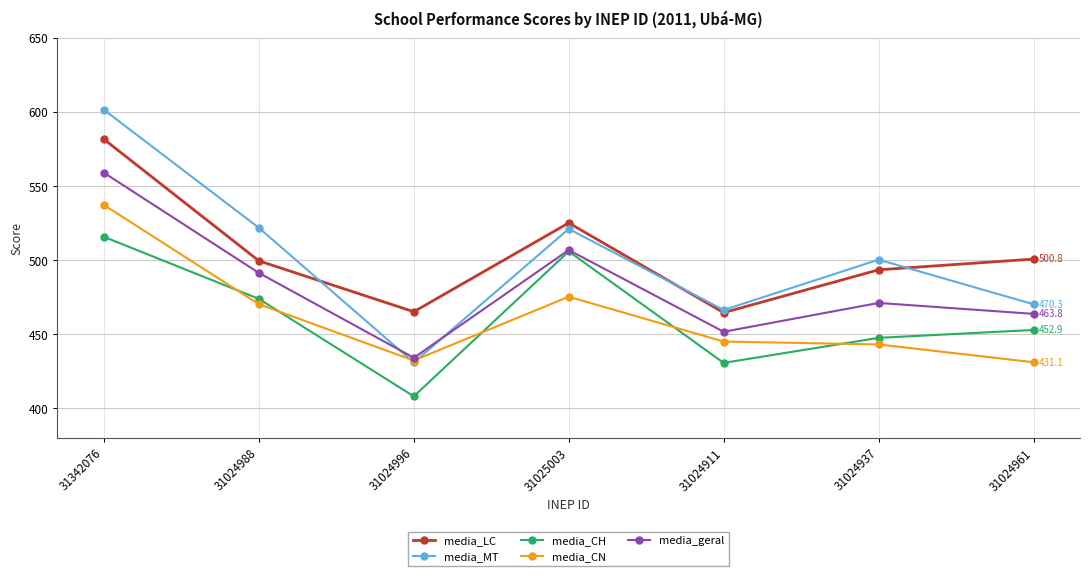

True or false: media_LC has more than 2 interior local peaks.

False